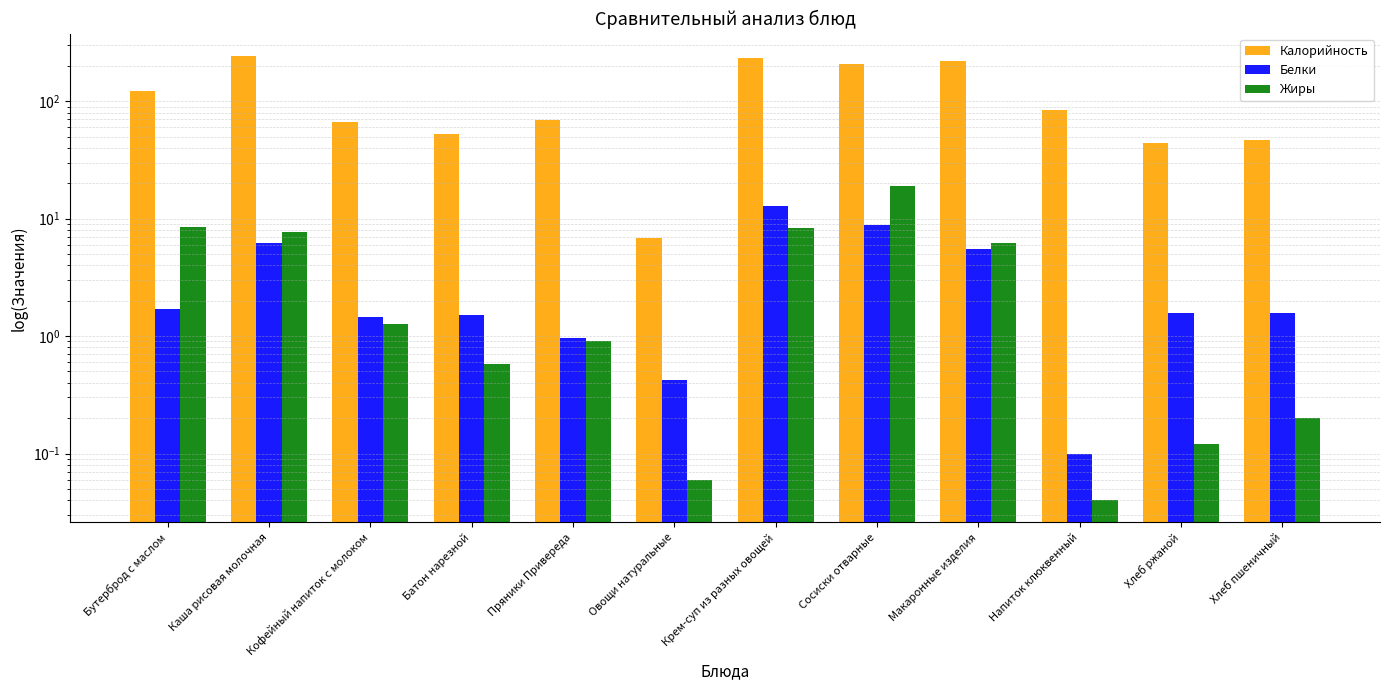

The value of Жиры at Кофейный напиток с молоком is 0.3. True or false?

False